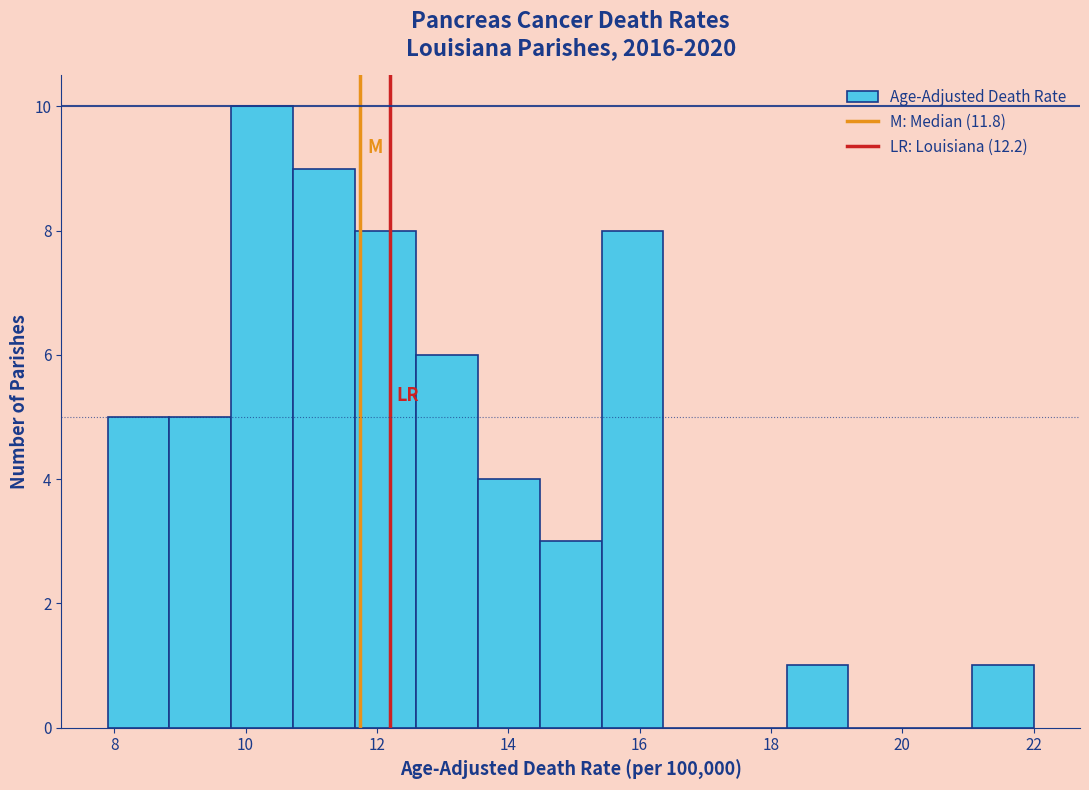

Reading left to right, list every bar in this chart as the range it spans on the x-axis followed by its height. Neither the bar edges nor the heights are printed on the chart, so give them approximately, as read against the axes.

7.90 to 8.84: 5
8.84 to 9.78: 5
9.78 to 10.72: 10
10.72 to 11.66: 9
11.66 to 12.60: 8
12.60 to 13.54: 6
13.54 to 14.48: 4
14.48 to 15.42: 3
15.42 to 16.36: 8
16.36 to 17.30: 0
17.30 to 18.24: 0
18.24 to 19.18: 1
19.18 to 20.12: 0
20.12 to 21.06: 0
21.06 to 22.00: 1